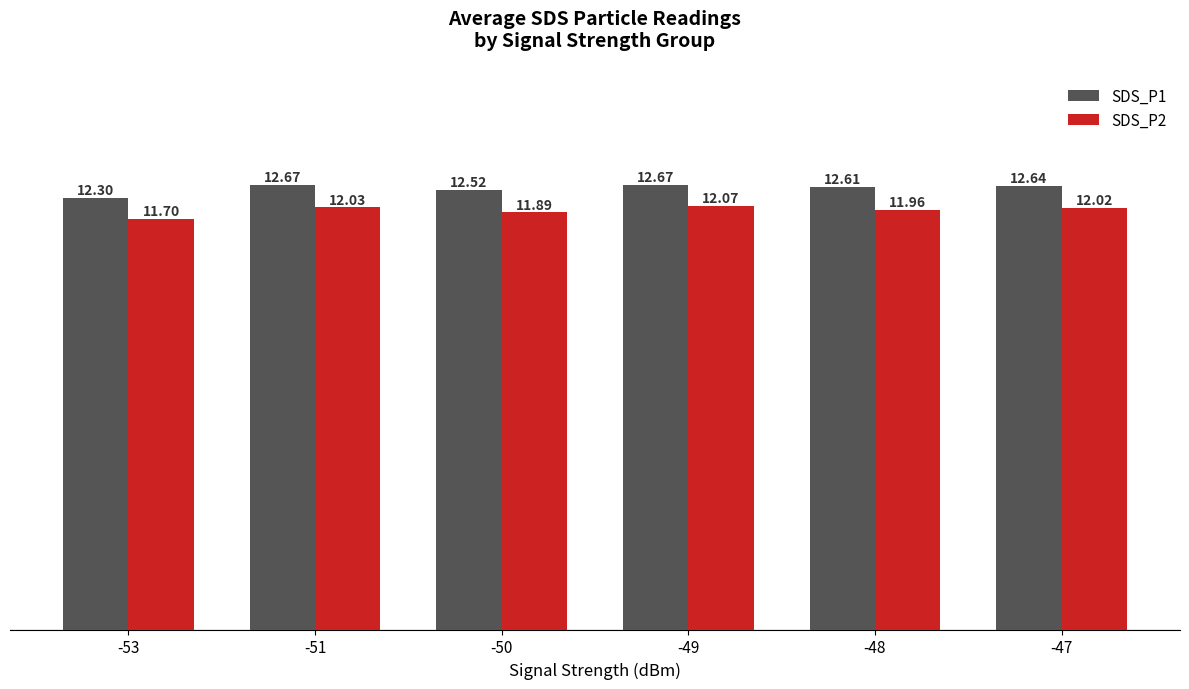

Which category has the lowest value across all series?

-53